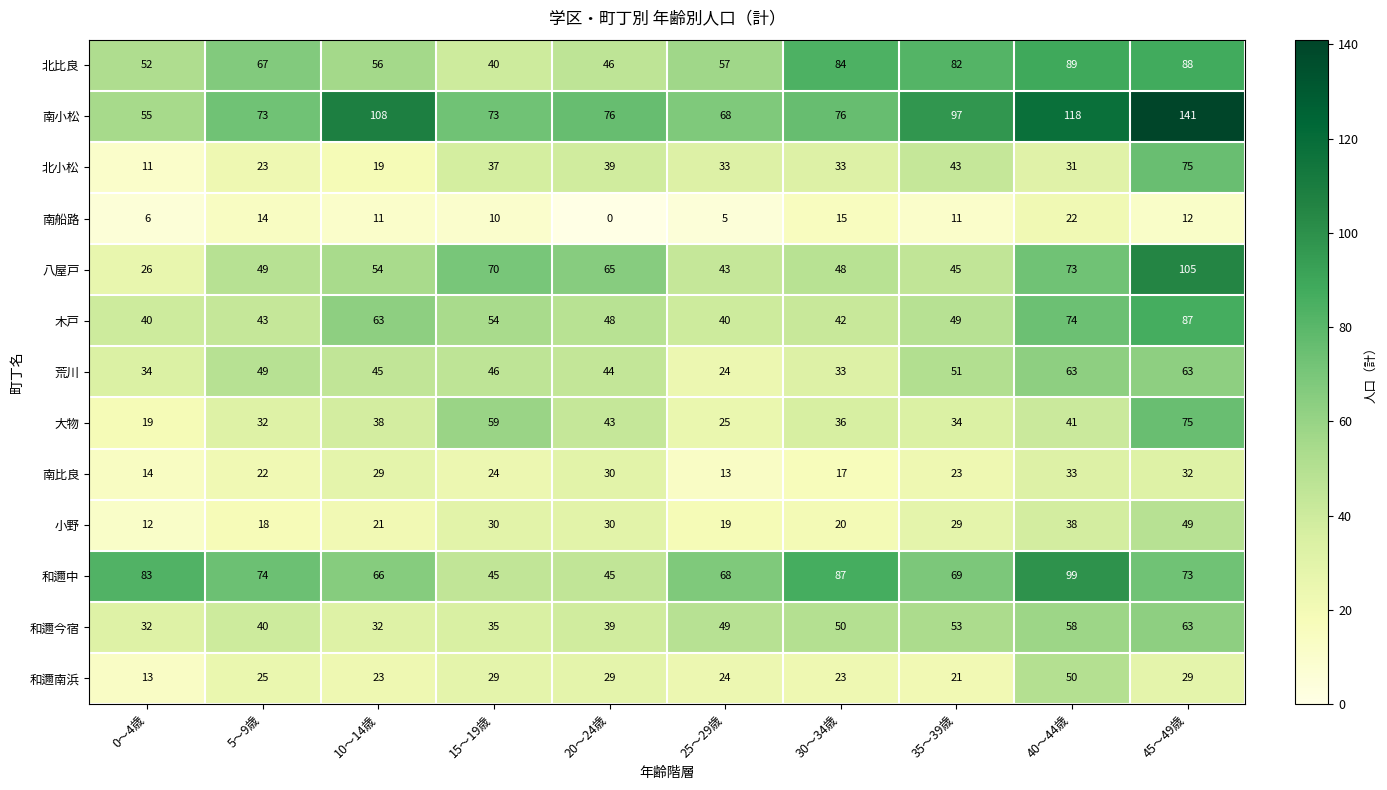

Count the number of categories in the chart.

10